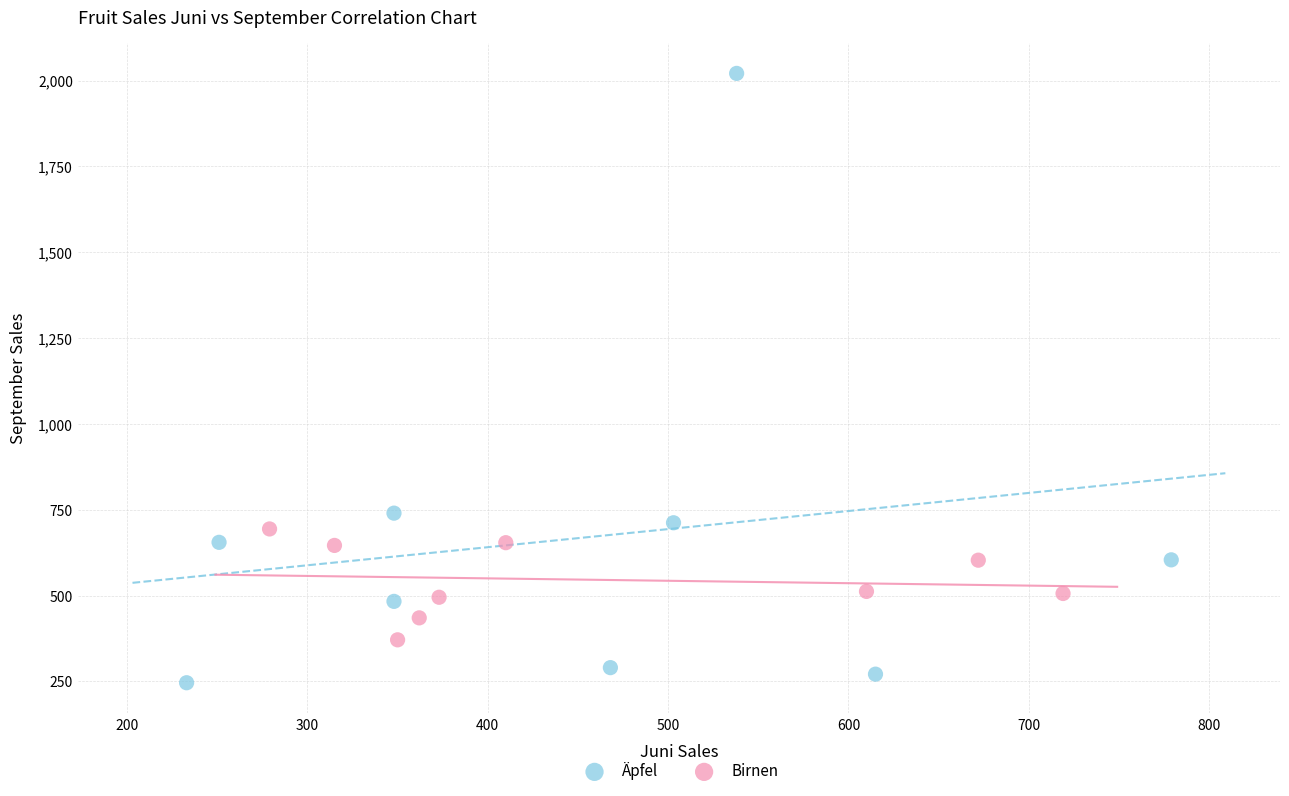

Which series reaches the minimum Y coordinate?

Äpfel